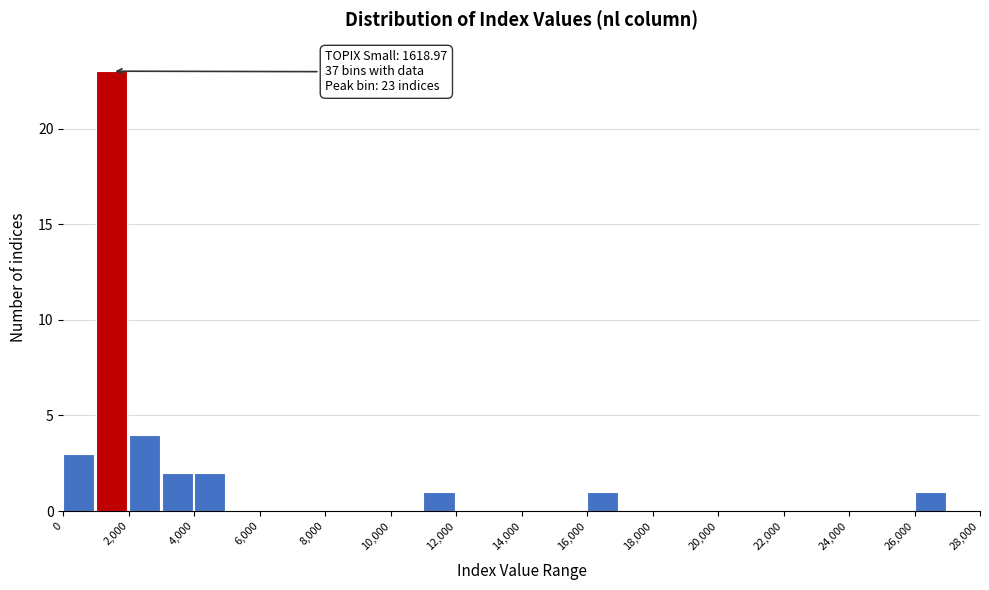

Over which range of the x-axis is the bar tallest?

1000 to 2000